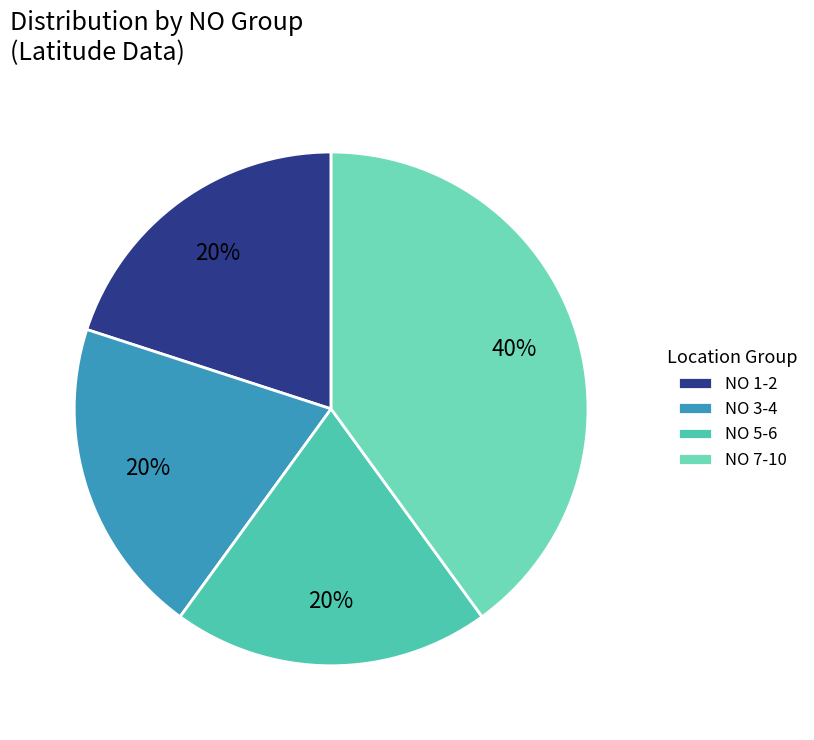

Is there any slice that represents more than half of the pie?

No